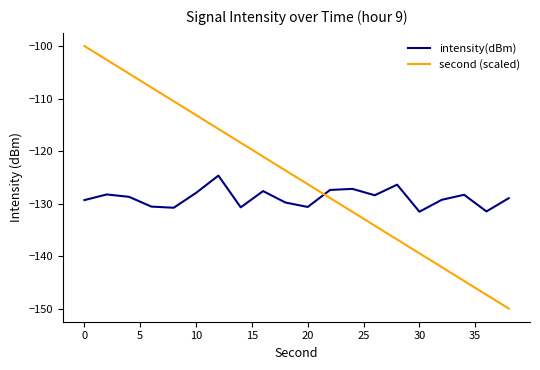

How many intersections are there between second (scaled) and intensity(dBm)?

1